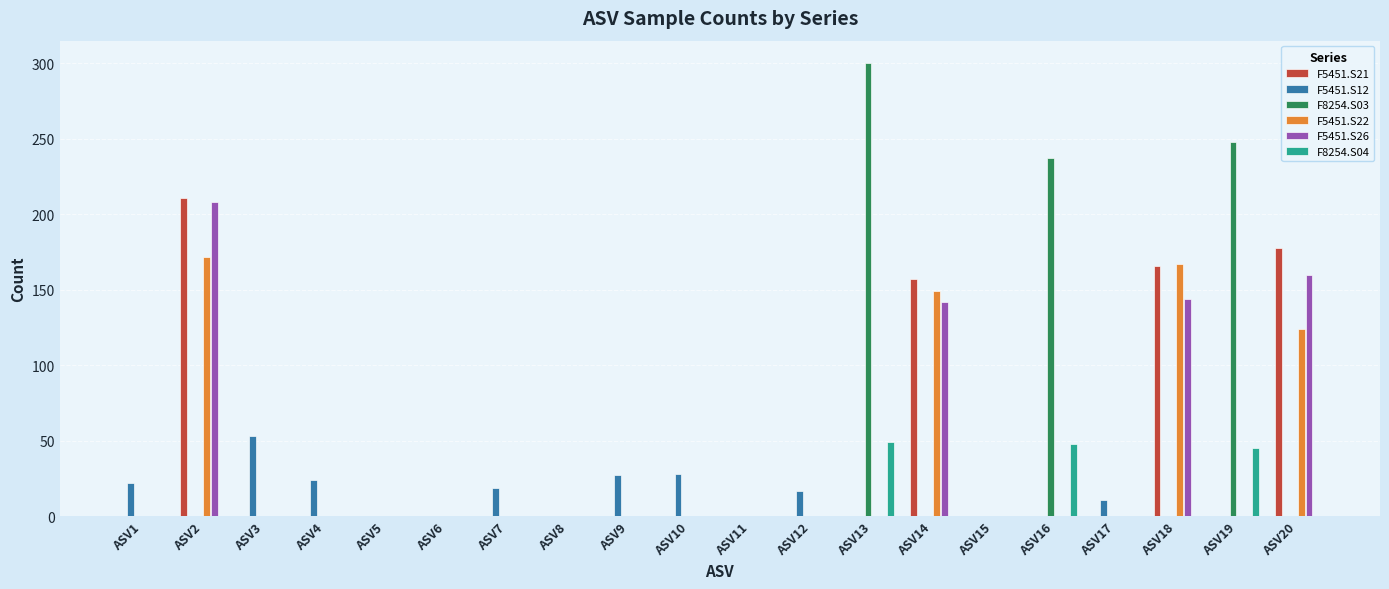

Between ASV5 and ASV10, which series saw the biggest shift?

F5451.S12